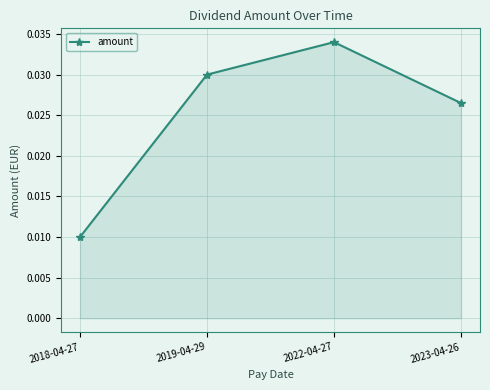

At which category does the chart reach its peak across all series?

2022-04-27